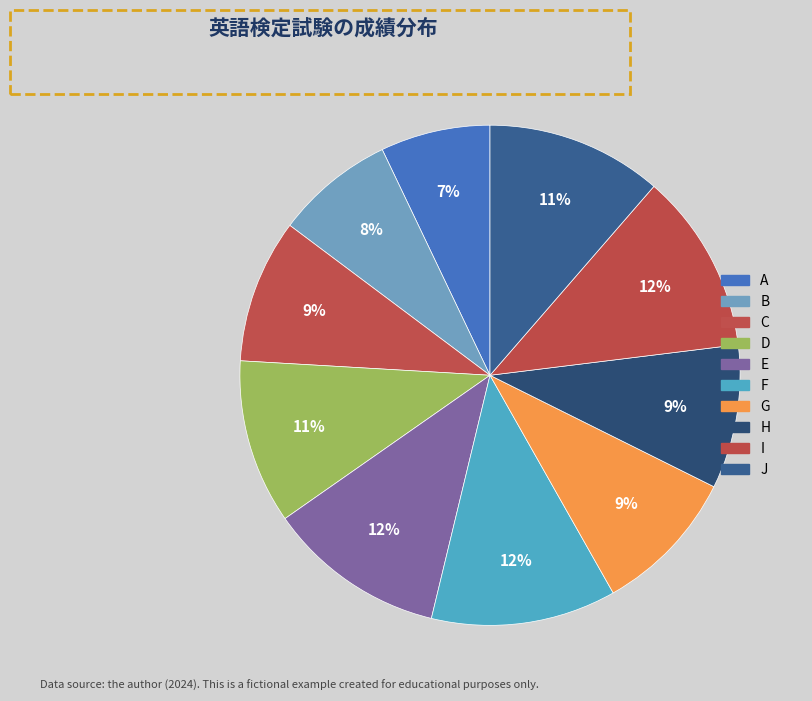

To the nearest percent, what portion does H represent?

9%